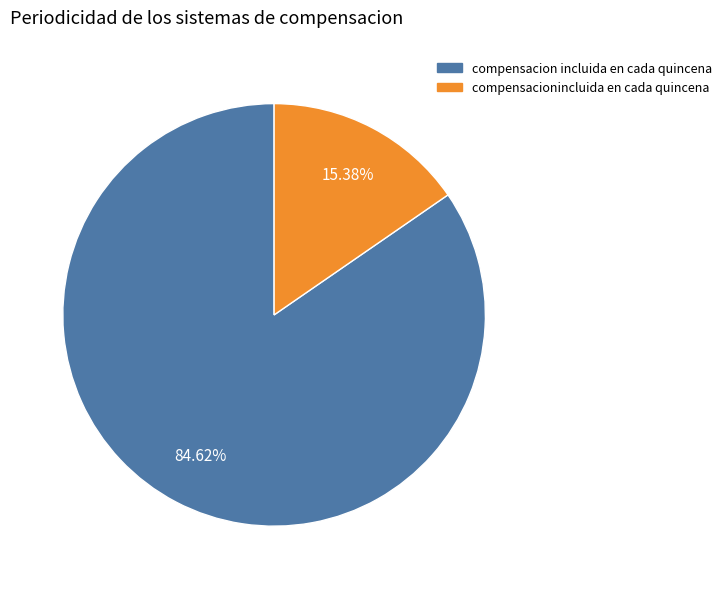

Which has a higher value, compensacion incluida en cada quincena or compensacionincluida en cada quincena?

compensacion incluida en cada quincena